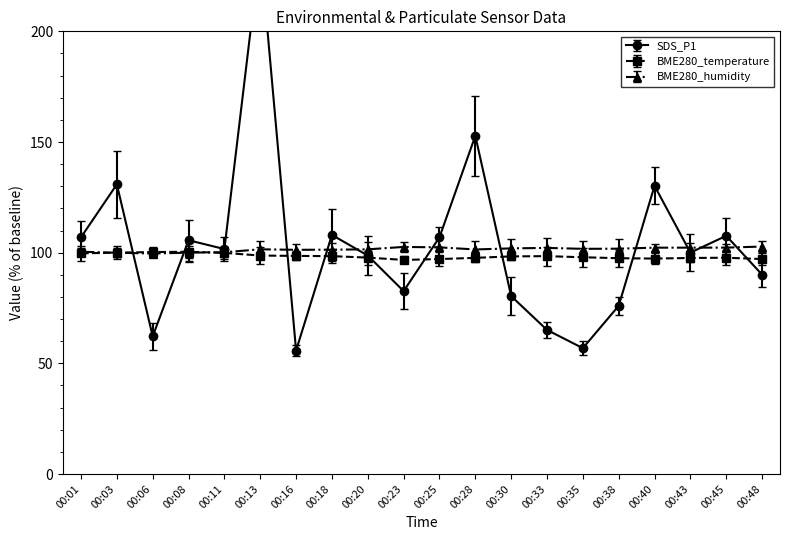

What value does the SDS_P1 series have at 00:13?

236.9